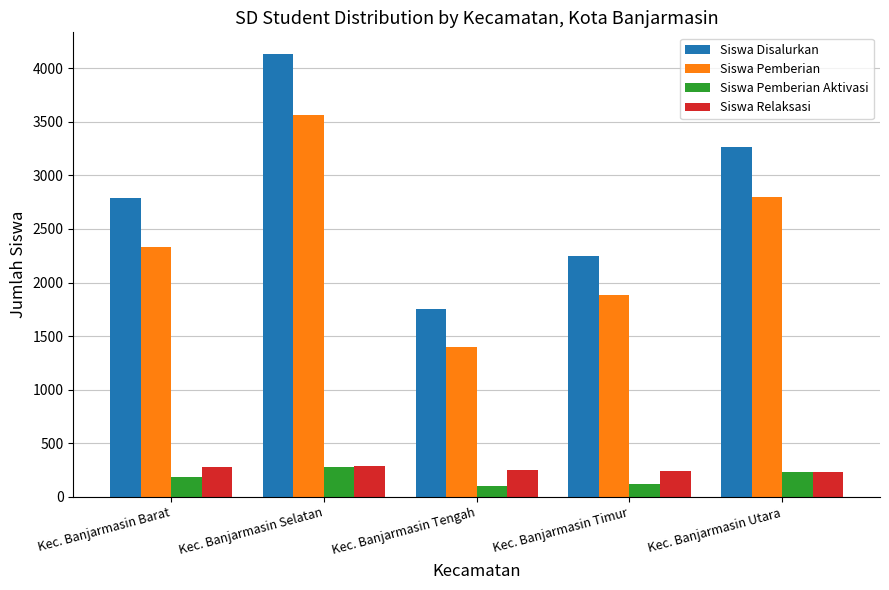

Rank the categories by Siswa Disalurkan value from highest to lowest.

Kec. Banjarmasin Selatan, Kec. Banjarmasin Utara, Kec. Banjarmasin Barat, Kec. Banjarmasin Timur, Kec. Banjarmasin Tengah